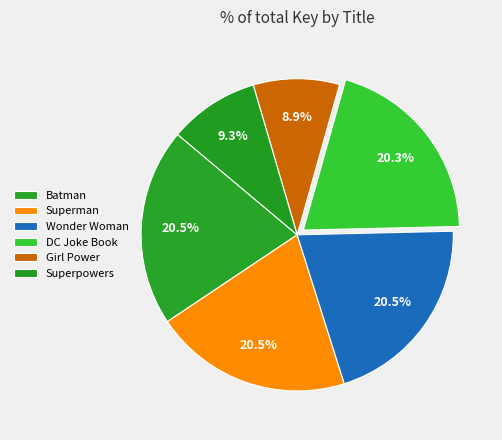

What percentage is NOT represented by Superman?

79.5%